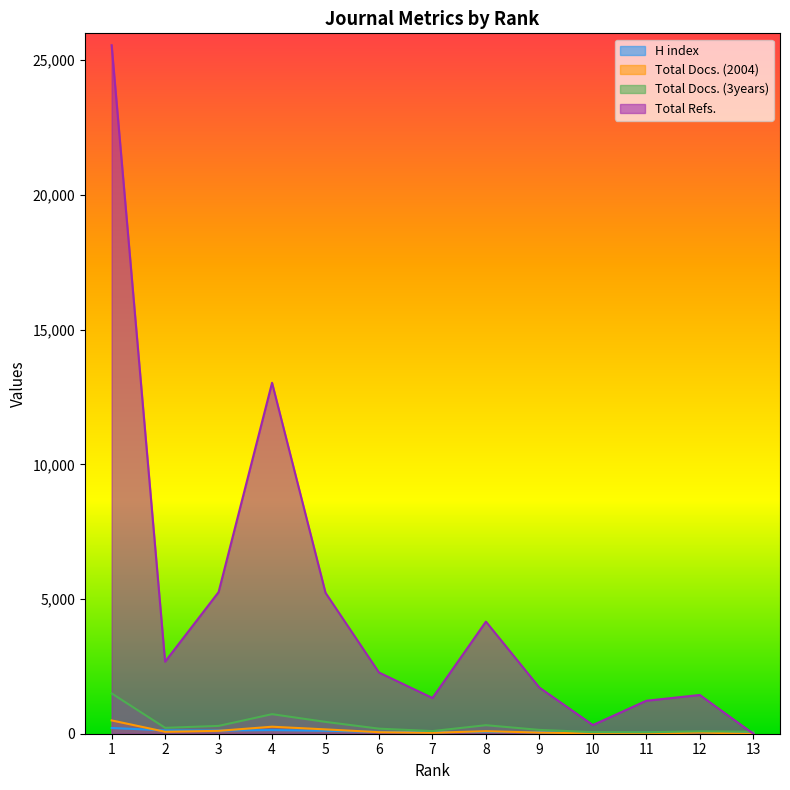

Reading right to left, transcribe all the data shown in this chart.

H index: 20	57	42	19	58	70	60	66	111	134	118	123	214
Total Docs. (2004): 0	44	3	13	43	94	36	57	161	260	107	72	494
Total Docs. (3years): 75	90	55	60	142	316	99	188	439	726	290	219	1497
Total Refs.: 0	1438	1224	322	1713	4162	1326	2272	5232	13028	5257	2674	25559